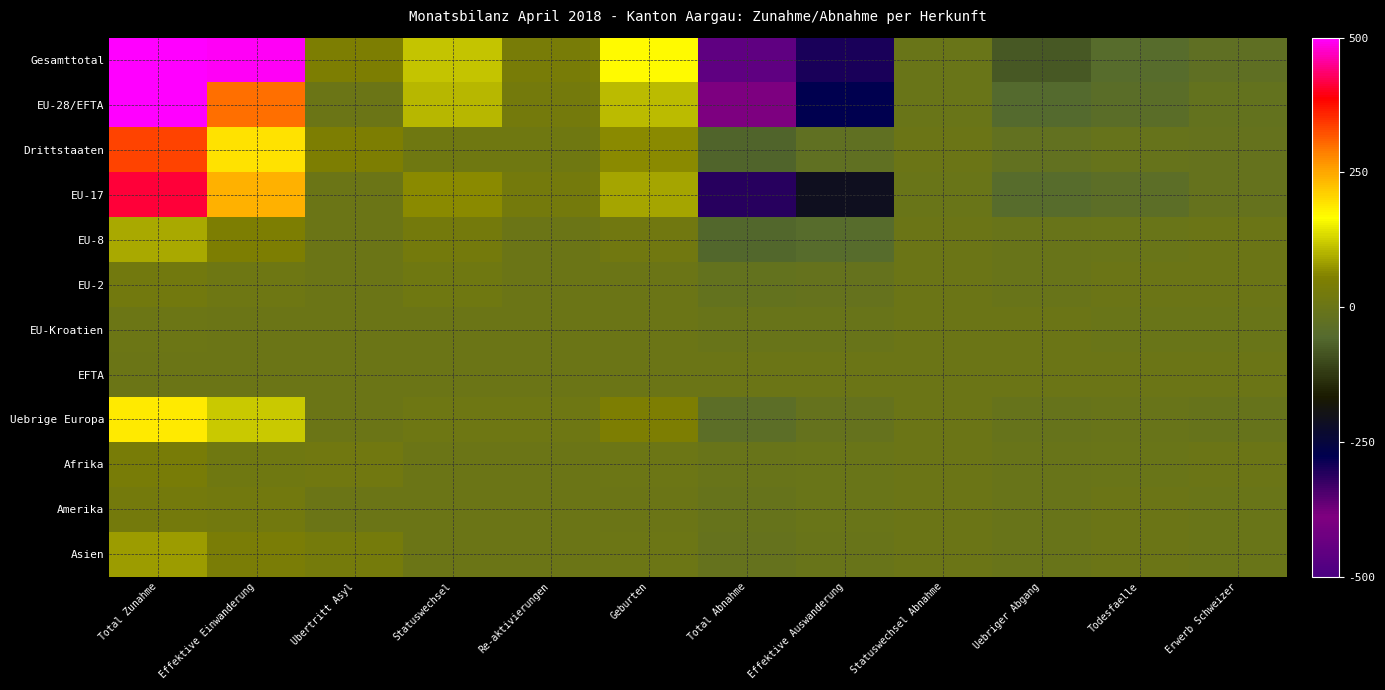

Reading left to right, extract all data points from this chart.

Gesamttotal: Total Zunahme=868	Effektive Einwanderung=493	Ubertritt Asyl=49	Statuswechsel=117	Re-aktivierungen=39	Geburten=170	Total Abnahme=-457	Effektive Auswanderung=-300	Statuswechsel Abnahme=-1	Uebriger Abgang=-79	Todesfaelle=-49	Erwerb Schweizer=-28
EU-28/EFTA: Total Zunahme=535	Effektive Einwanderung=299	Ubertritt Asyl=0	Statuswechsel=103	Re-aktivierungen=26	Geburten=107	Total Abnahme=-391	Effektive Auswanderung=-275	Statuswechsel Abnahme=-1	Uebriger Abgang=-58	Todesfaelle=-41	Erwerb Schweizer=-16
Drittstaaten: Total Zunahme=333	Effektive Einwanderung=194	Ubertritt Asyl=49	Statuswechsel=14	Re-aktivierungen=13	Geburten=63	Total Abnahme=-66	Effektive Auswanderung=-25	Statuswechsel Abnahme=0	Uebriger Abgang=-21	Todesfaelle=-8	Erwerb Schweizer=-12
EU-17: Total Zunahme=414	Effektive Einwanderung=239	Ubertritt Asyl=0	Statuswechsel=64	Re-aktivierungen=24	Geburten=87	Total Abnahme=-309	Effektive Auswanderung=-210	Statuswechsel Abnahme=-1	Uebriger Abgang=-47	Todesfaelle=-37	Erwerb Schweizer=-14
EU-8: Total Zunahme=92	Effektive Einwanderung=49	Ubertritt Asyl=0	Statuswechsel=24	Re-aktivierungen=2	Geburten=17	Total Abnahme=-59	Effektive Auswanderung=-49	Statuswechsel Abnahme=0	Uebriger Abgang=-7	Todesfaelle=-3	Erwerb Schweizer=0
EU-2: Total Zunahme=23	Effektive Einwanderung=8	Ubertritt Asyl=0	Statuswechsel=14	Re-aktivierungen=0	Geburten=1	Total Abnahme=-16	Effektive Auswanderung=-12	Statuswechsel Abnahme=0	Uebriger Abgang=-4	Todesfaelle=0	Erwerb Schweizer=0
EU-Kroatien: Total Zunahme=6	Effektive Einwanderung=3	Ubertritt Asyl=0	Statuswechsel=1	Re-aktivierungen=0	Geburten=2	Total Abnahme=-7	Effektive Auswanderung=-4	Statuswechsel Abnahme=0	Uebriger Abgang=0	Todesfaelle=-1	Erwerb Schweizer=-2
EFTA: Total Zunahme=0	Effektive Einwanderung=0	Ubertritt Asyl=0	Statuswechsel=0	Re-aktivierungen=0	Geburten=0	Total Abnahme=0	Effektive Auswanderung=0	Statuswechsel Abnahme=0	Uebriger Abgang=0	Todesfaelle=0	Erwerb Schweizer=0
Uebrige Europa: Total Zunahme=186	Effektive Einwanderung=118	Ubertritt Asyl=0	Statuswechsel=9	Re-aktivierungen=10	Geburten=49	Total Abnahme=-39	Effektive Auswanderung=-13	Statuswechsel Abnahme=0	Uebriger Abgang=-9	Todesfaelle=-7	Erwerb Schweizer=-10
Afrika: Total Zunahme=39	Effektive Einwanderung=13	Ubertritt Asyl=19	Statuswechsel=0	Re-aktivierungen=2	Geburten=5	Total Abnahme=-7	Effektive Auswanderung=-2	Statuswechsel Abnahme=0	Uebriger Abgang=-4	Todesfaelle=-1	Erwerb Schweizer=0
Amerika: Total Zunahme=26	Effektive Einwanderung=22	Ubertritt Asyl=0	Statuswechsel=2	Re-aktivierungen=0	Geburten=2	Total Abnahme=-8	Effektive Auswanderung=-3	Statuswechsel Abnahme=0	Uebriger Abgang=-4	Todesfaelle=0	Erwerb Schweizer=-1
Asien: Total Zunahme=79	Effektive Einwanderung=40	Ubertritt Asyl=30	Statuswechsel=3	Re-aktivierungen=1	Geburten=5	Total Abnahme=-12	Effektive Auswanderung=-7	Statuswechsel Abnahme=0	Uebriger Abgang=-4	Todesfaelle=0	Erwerb Schweizer=-1